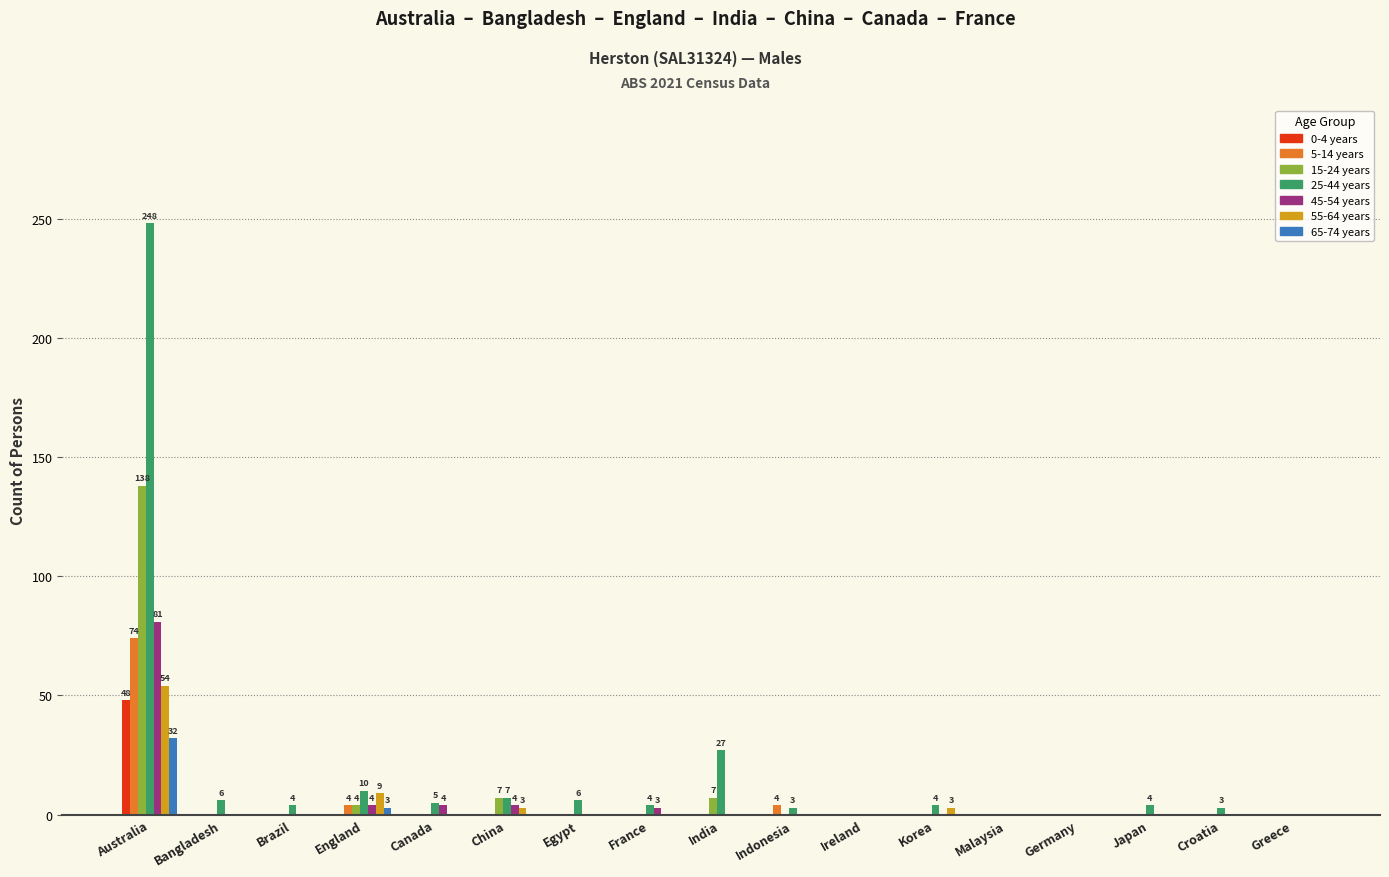

What is the sum of all 45-54 years values?

96